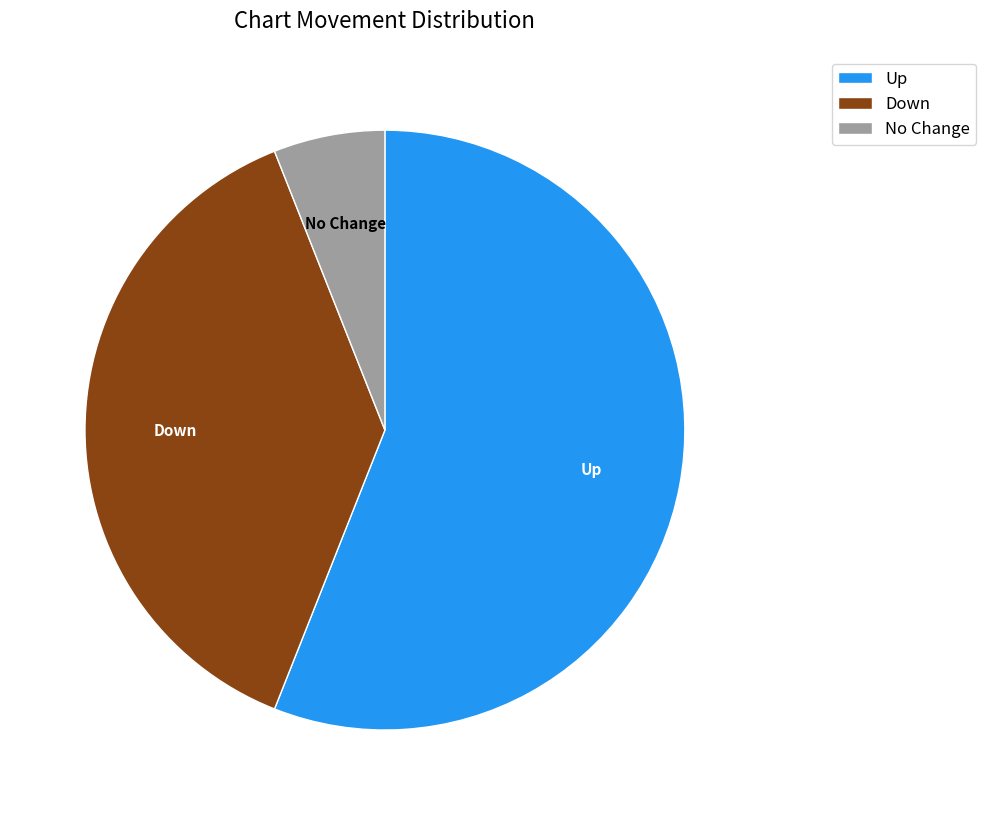

Combined, do Up and Down account for over 50%?

Yes